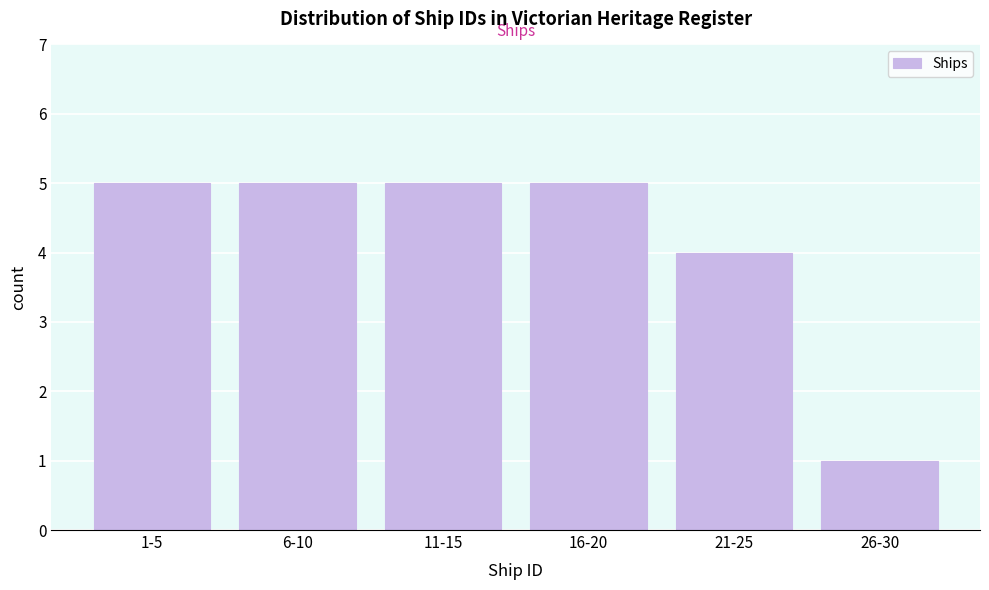

Reading left to right, transcribe all the data shown in this chart.

1-5=5	6-10=5	11-15=5	16-20=5	21-25=4	26-30=1